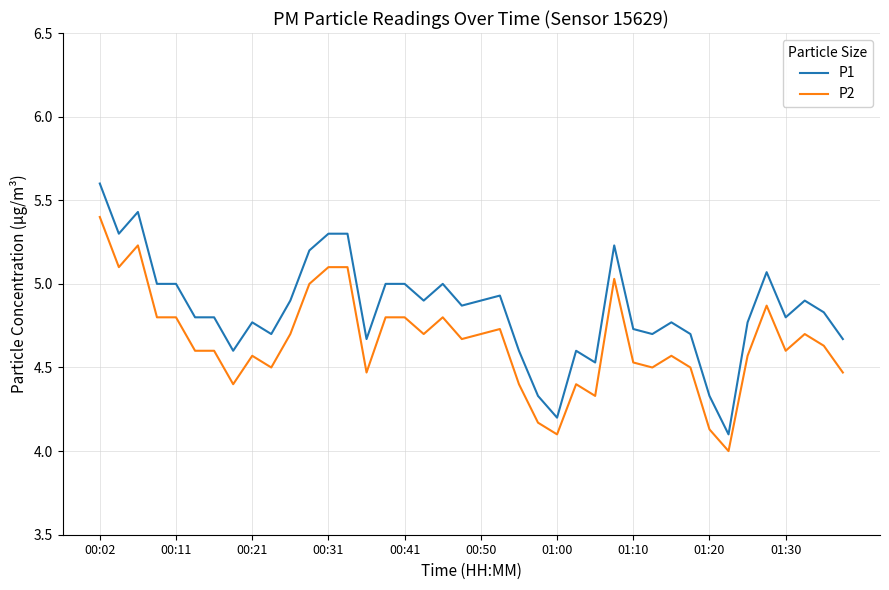

Rank the series by their average value, from lowest to highest.

P2, P1